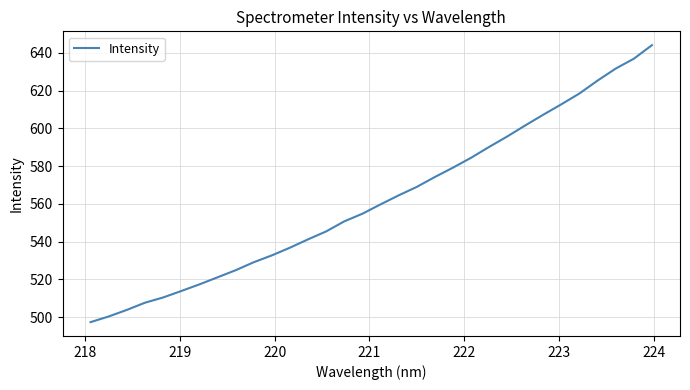

What is the difference between the maximum and minimum values?

146.7